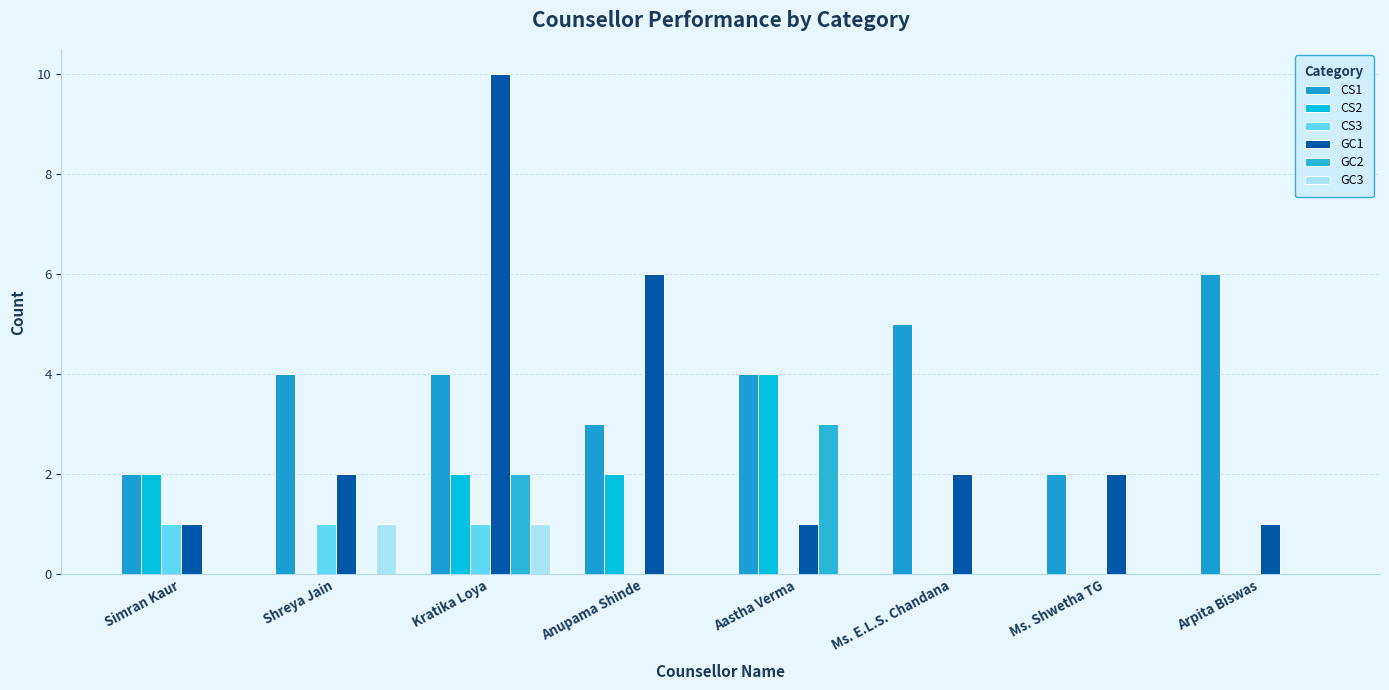

At which label does CS2 first exceed 2?

Aastha Verma